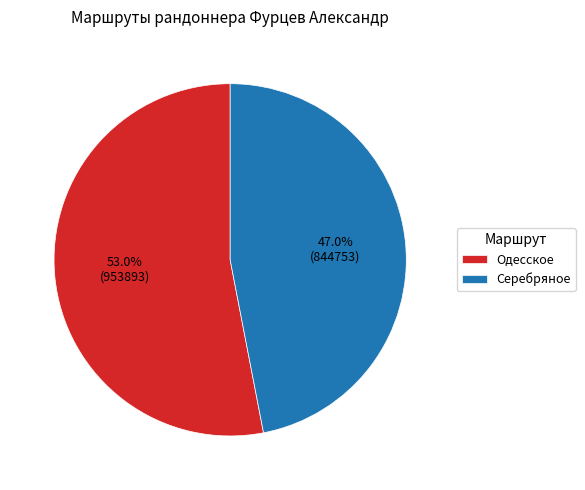

How many slices are in this pie chart?

2